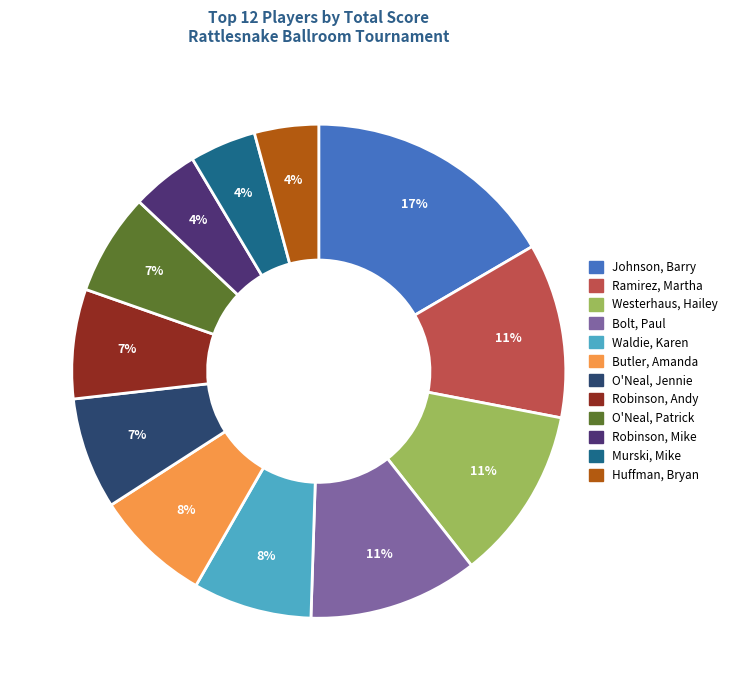

To the nearest percent, what is the average slice percentage?

8%